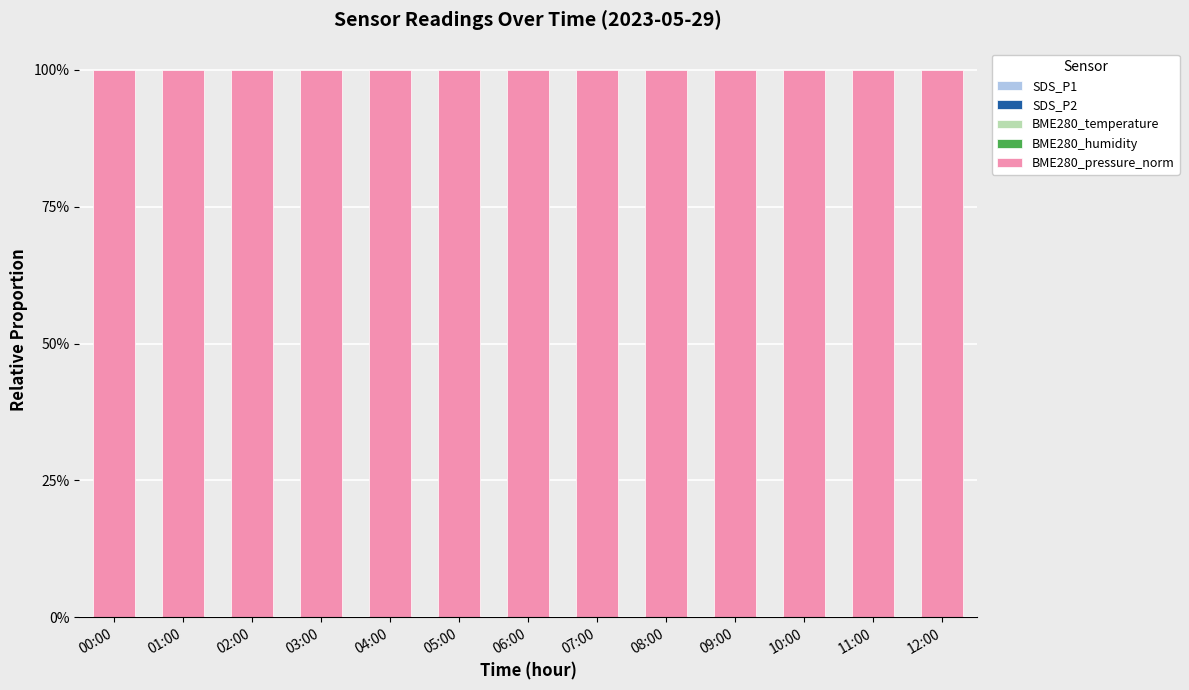

Count the number of categories in the chart.

13